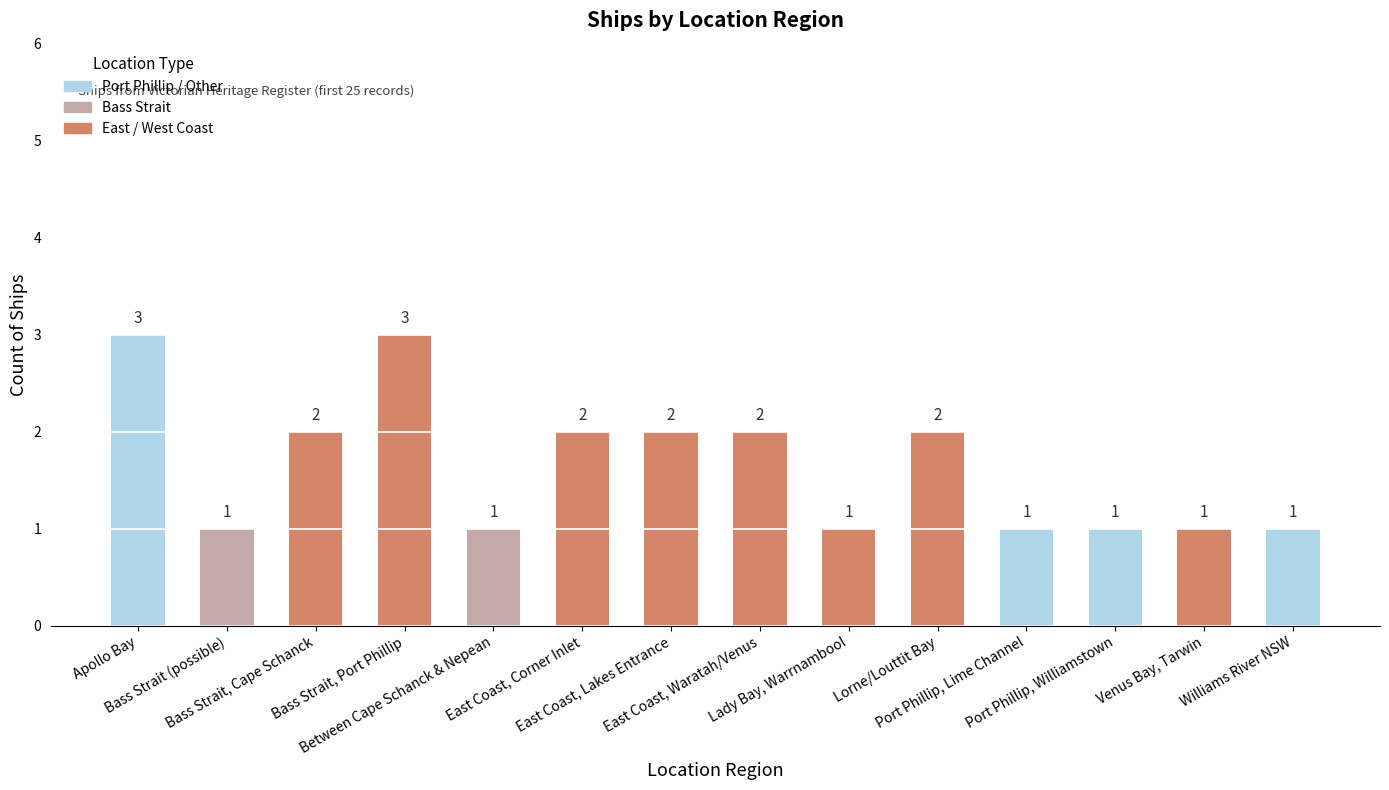

How many values are between 1 and 2?

12